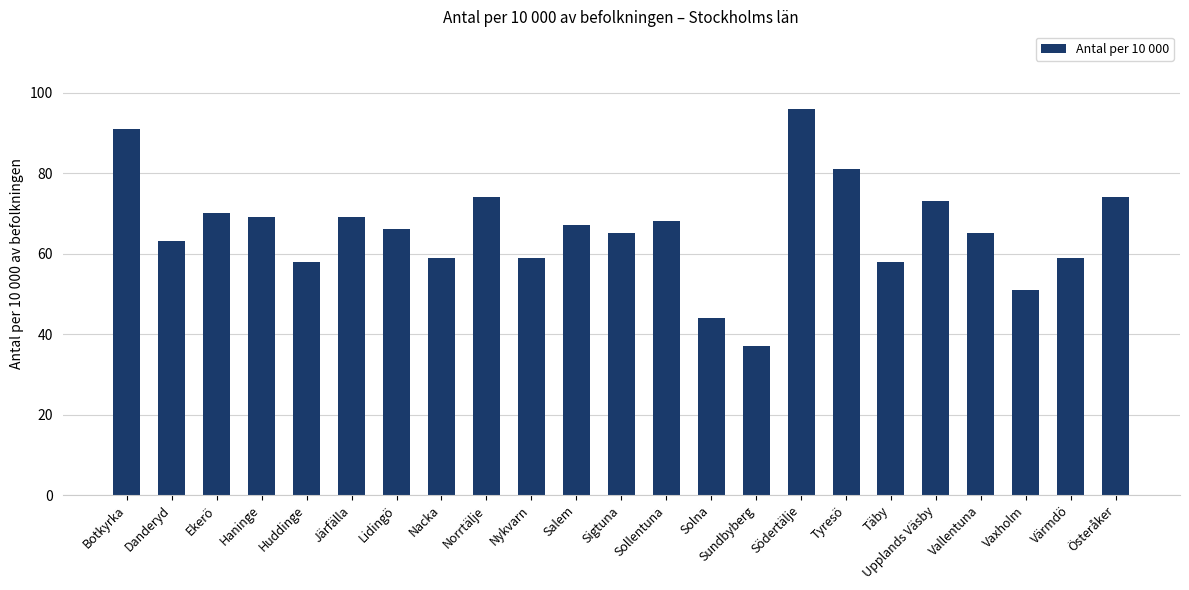

What is the change in value from Huddinge to Vaxholm?

-7